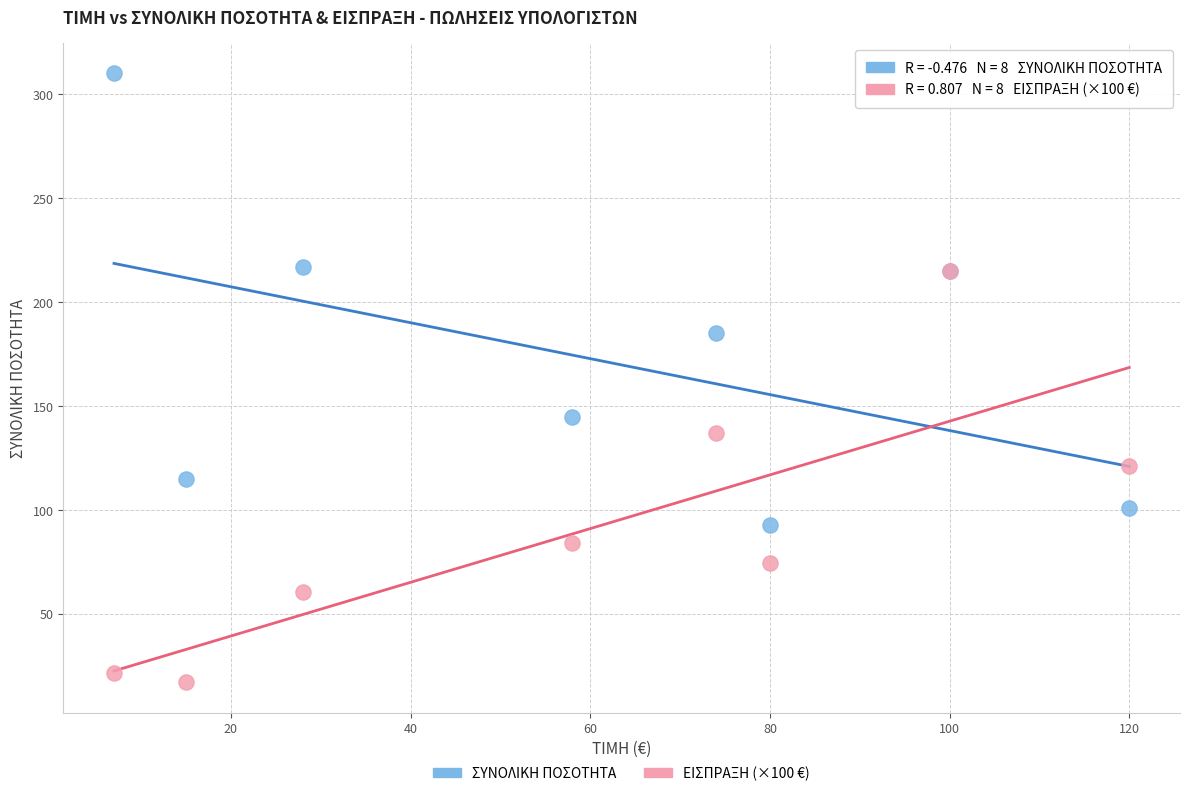

Across all series, what Y value is closest to 163?

145.0